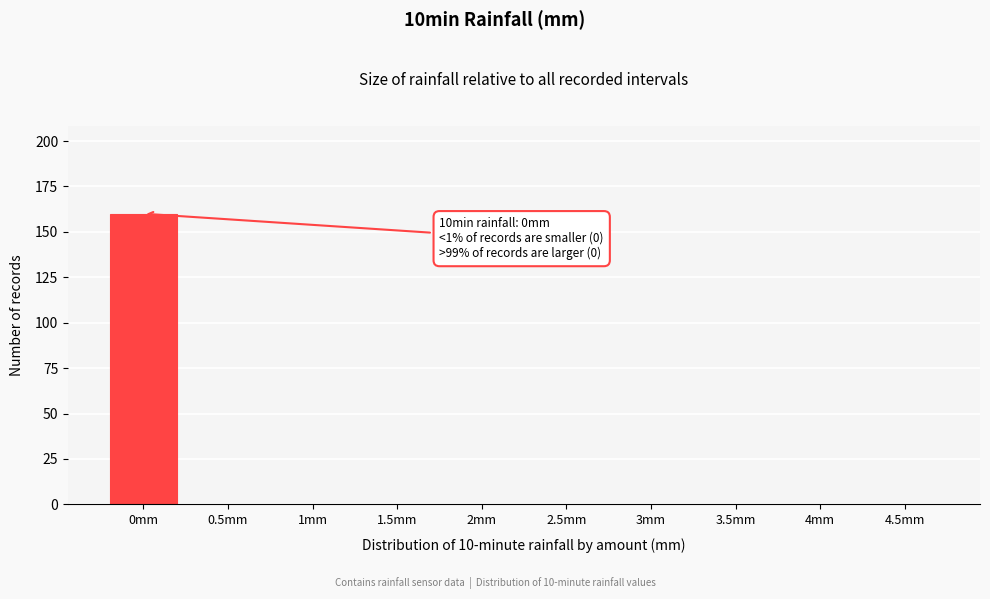

Reading right to left, extract all data points from this chart.

4.5mm=0	4mm=0	3.5mm=0	3mm=0	2.5mm=0	2mm=0	1.5mm=0	1mm=0	0.5mm=0	0mm=160